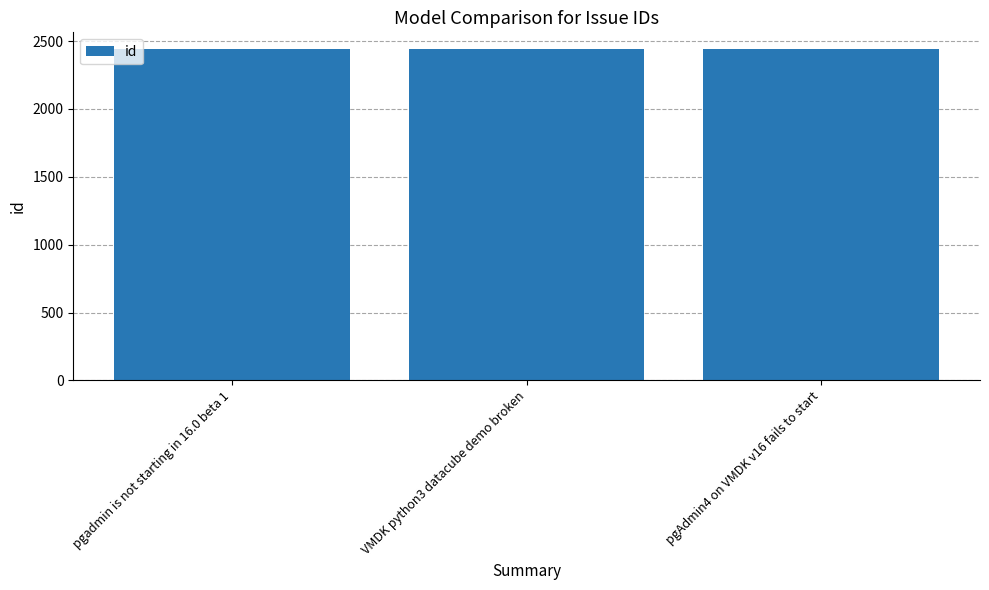

What is the label of the 2nd bar from the right?

VMDK python3 datacube demo broken